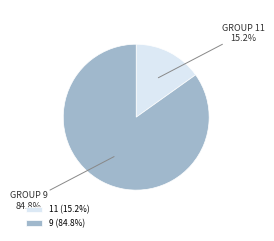

Rank the categories by value from lowest to highest.

11, 9